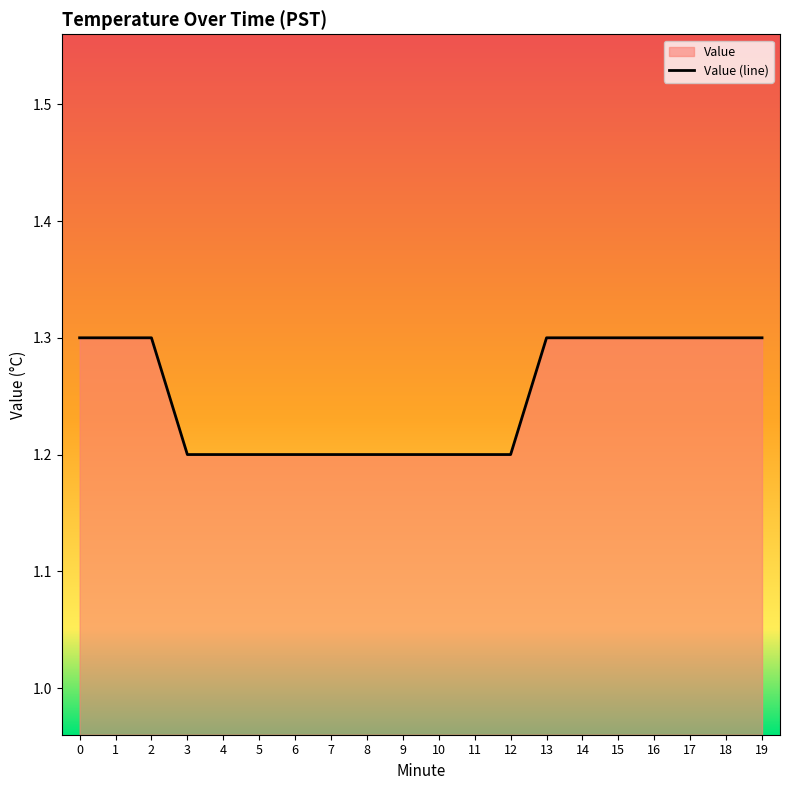

What is the sum of all values?

25.0